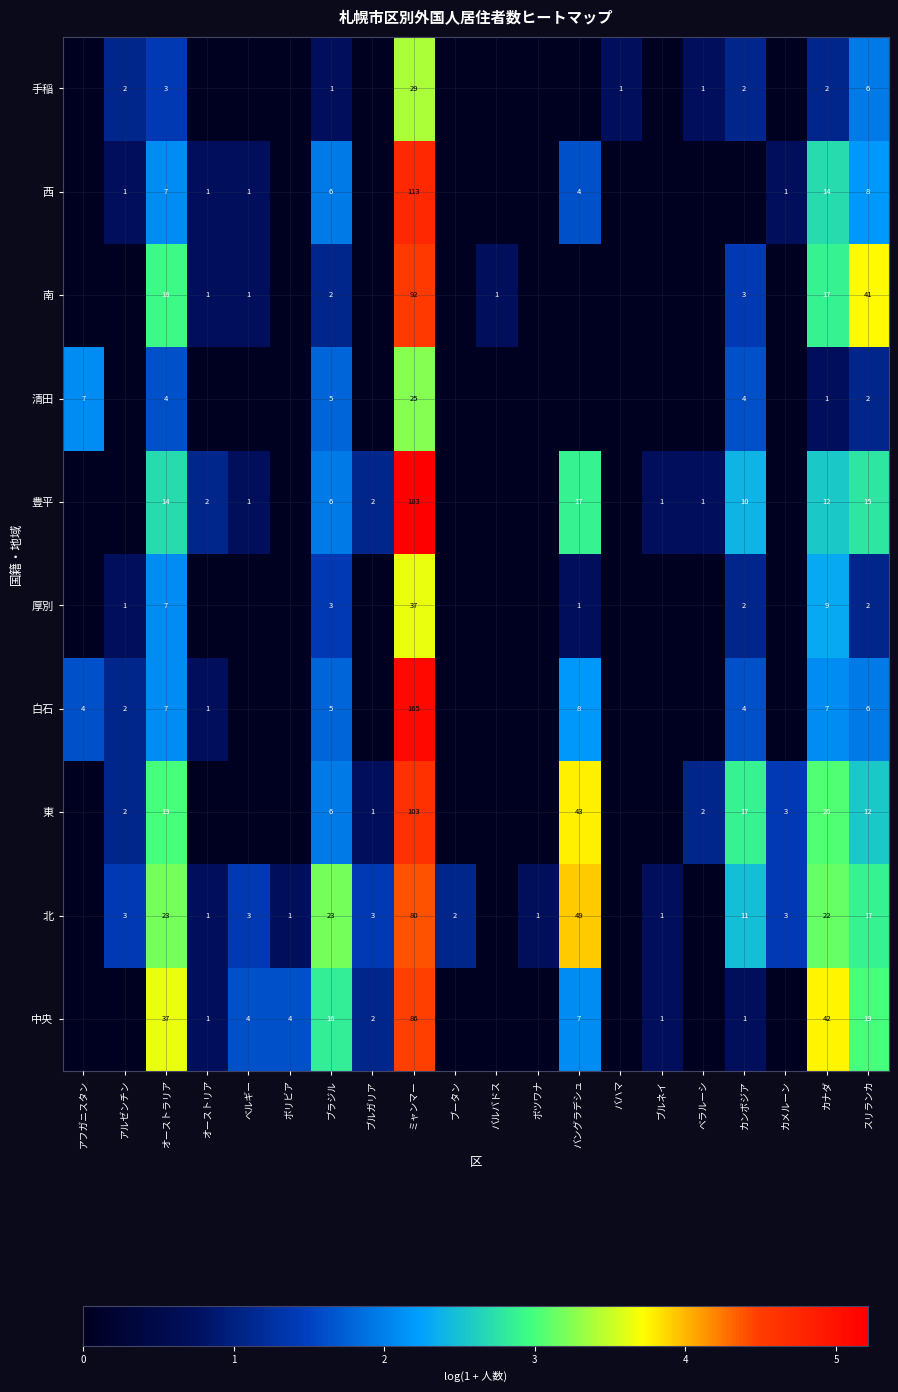

Which series changed the most between オーストラリア and ミャンマー?

豊平